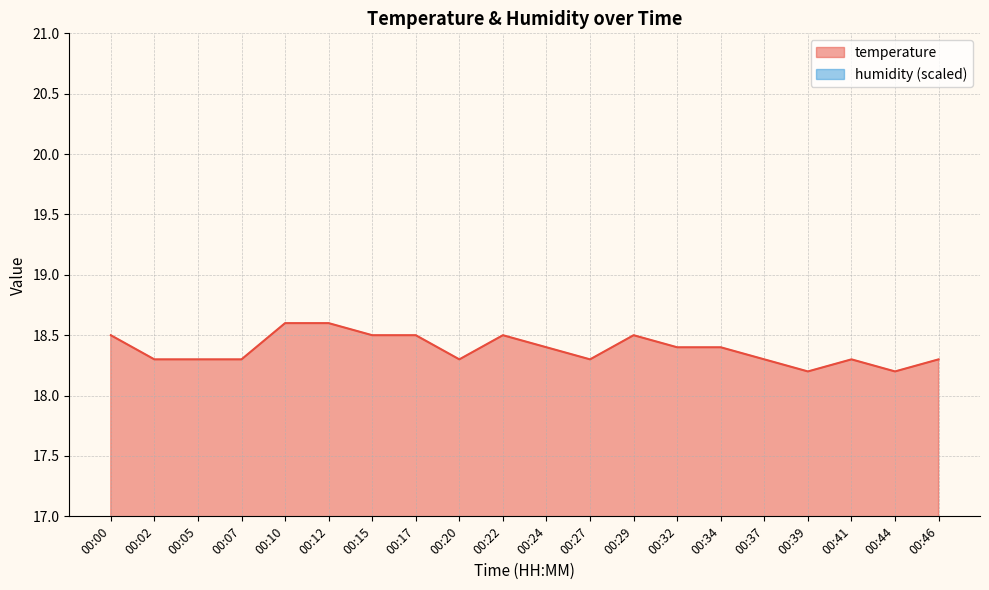

How many points are lower than both their immediate neighbors (excluding endpoints)?

4